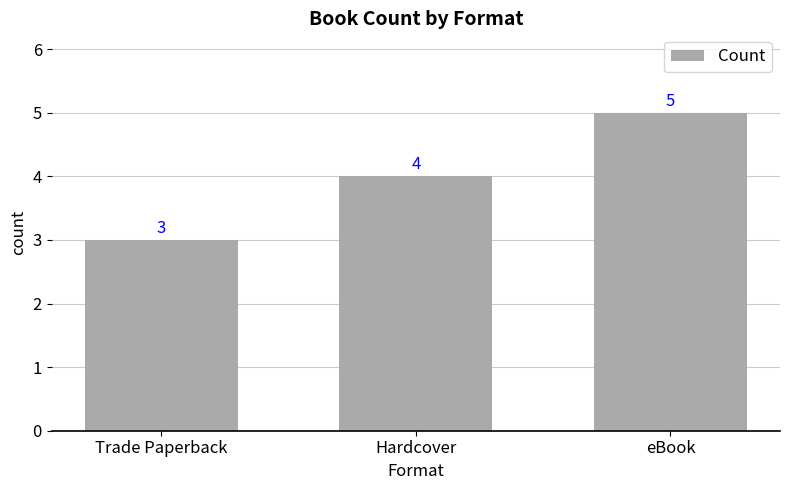

At which category does the chart reach its peak across all series?

eBook